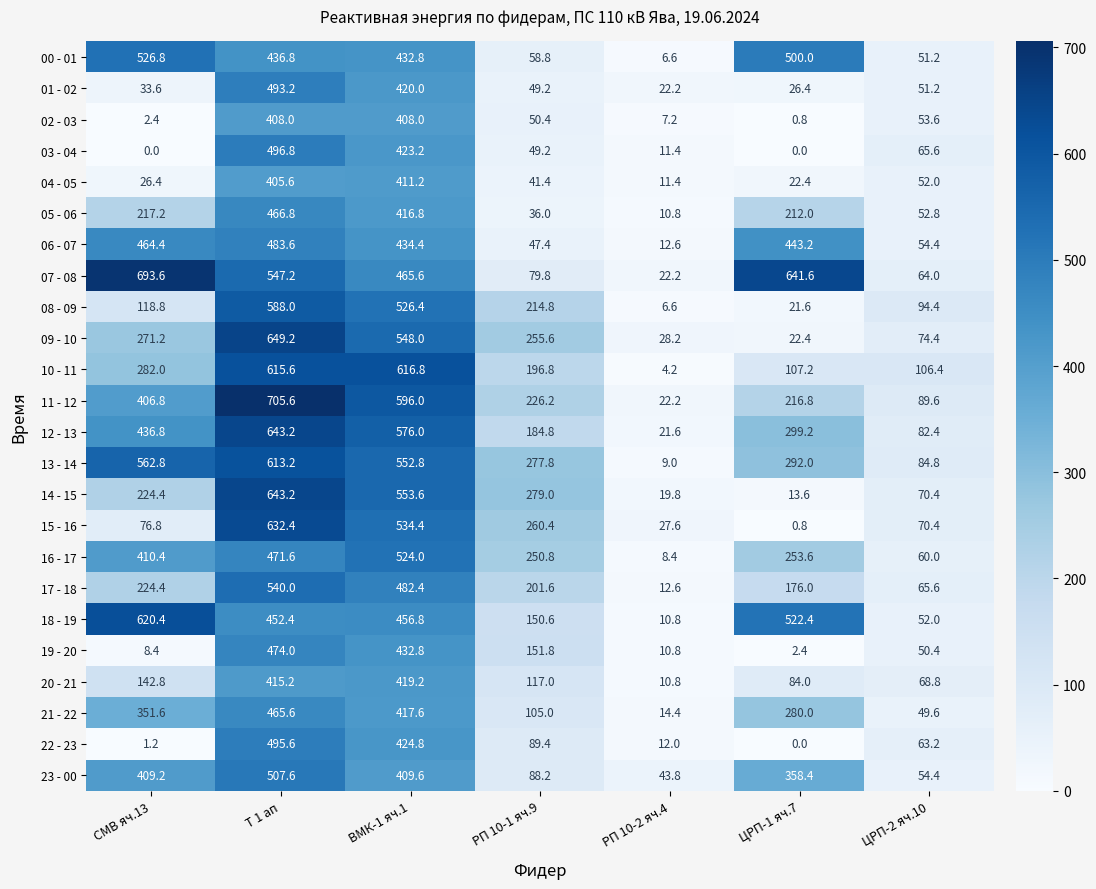

What is the total value across all series at СМВ яч.13?

6512.4